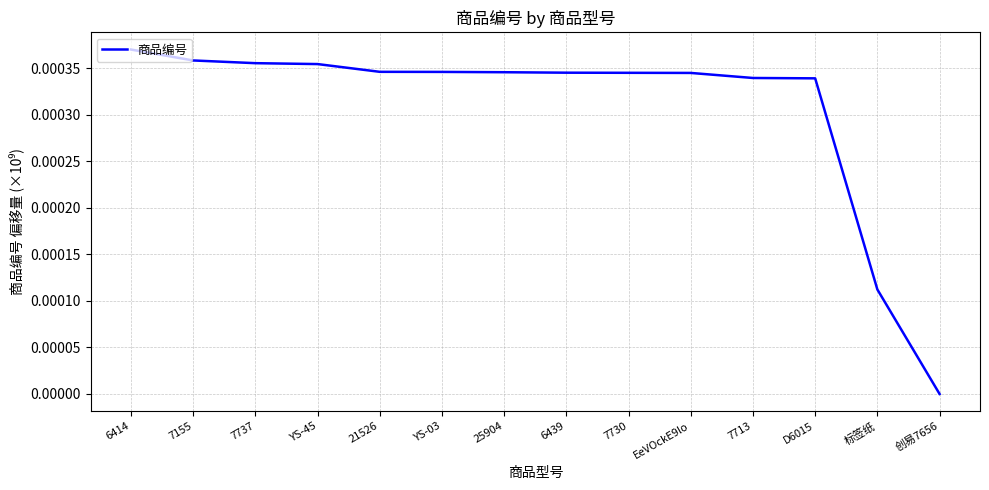

How many lines are shown in the chart?

1